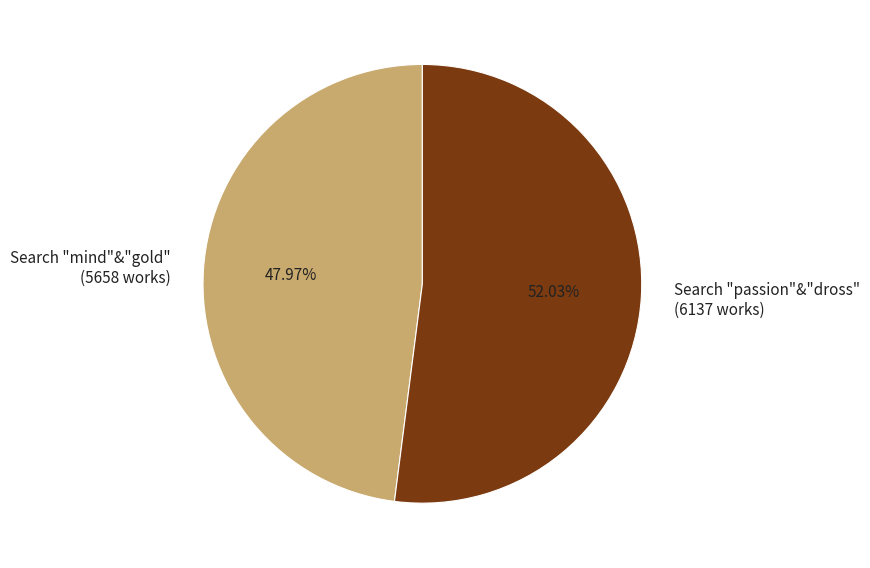

To the nearest percent, what is the difference between the largest and smallest slice percentages?

4%